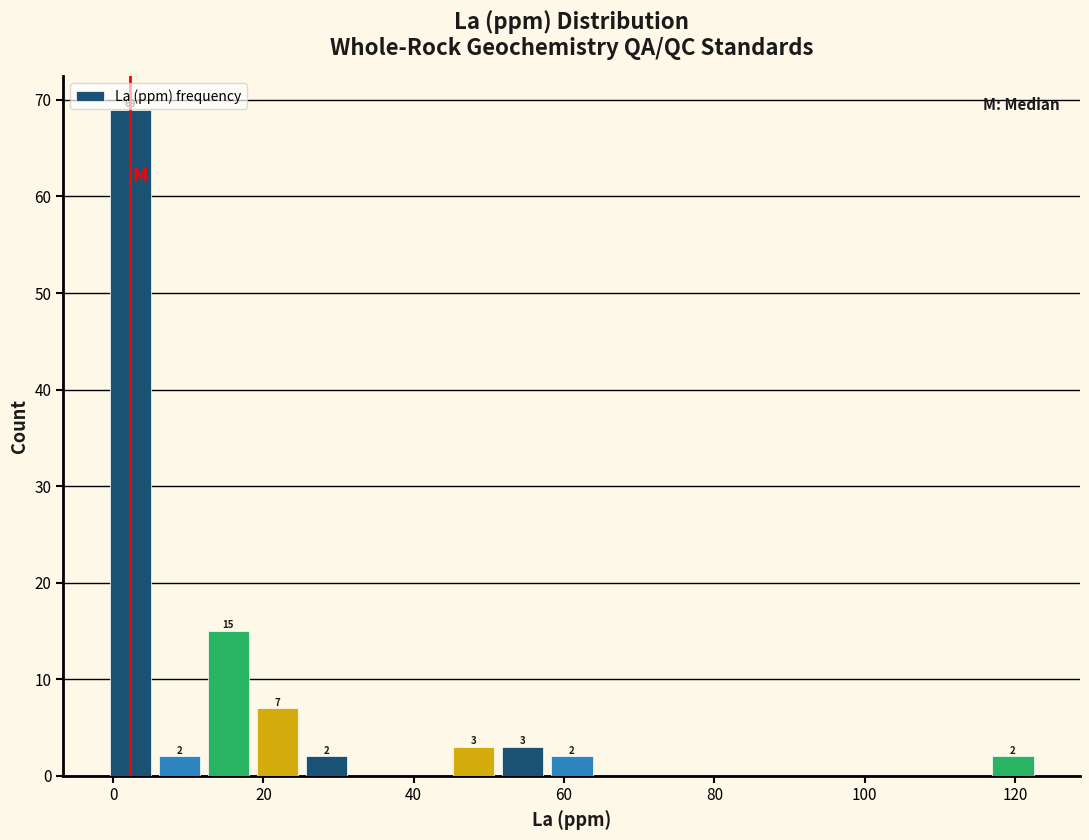

Read against the x-axis, roughly where is the centre of the tallest bar?

2